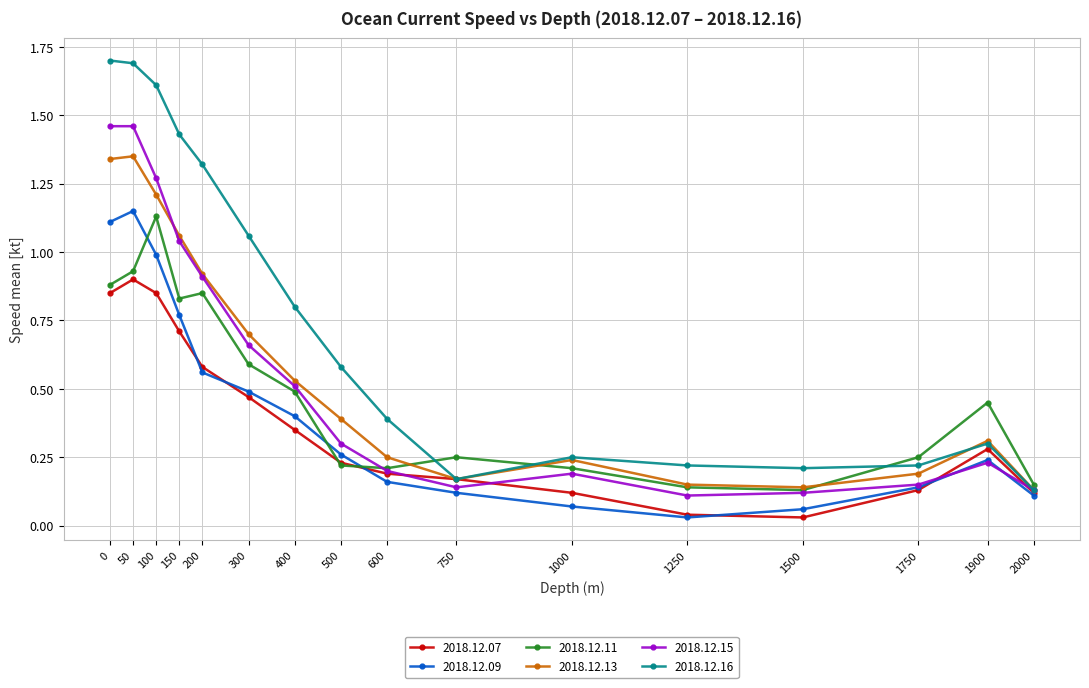

Between which two adjacent categories do 2018.12.16 and 2018.12.11 first intersect?

600 and 750